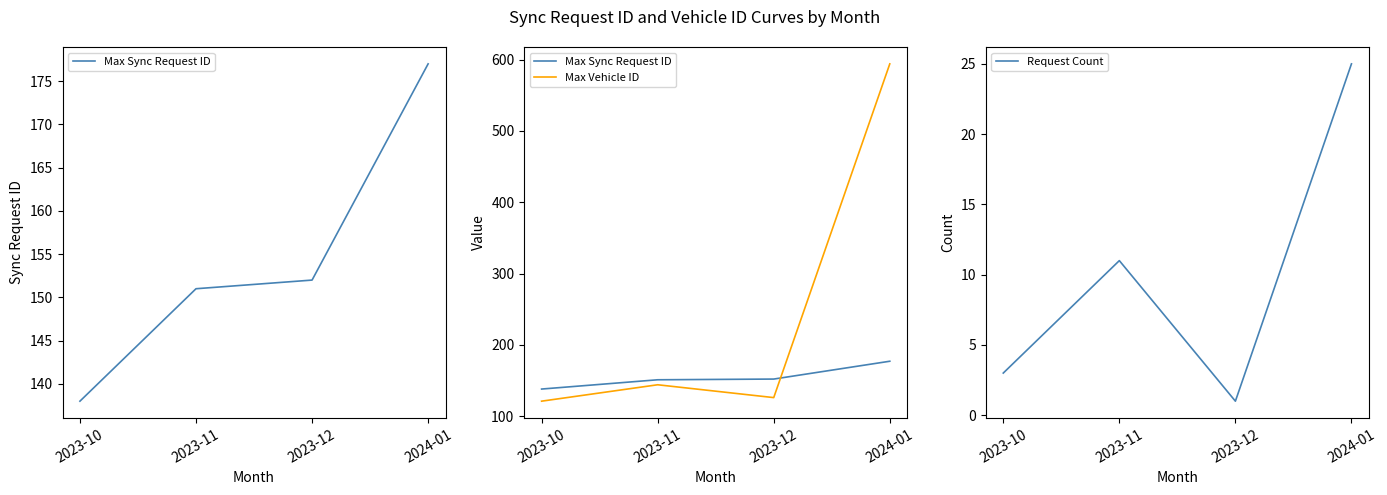

Is this an area chart (filled region under the line)?

No